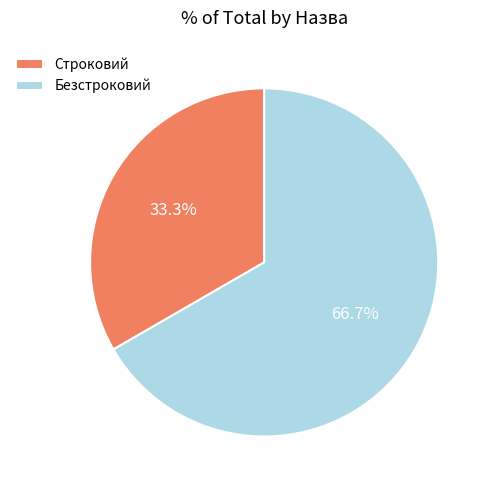

To the nearest percent, what percentage of the pie is Безстроковий?

67%